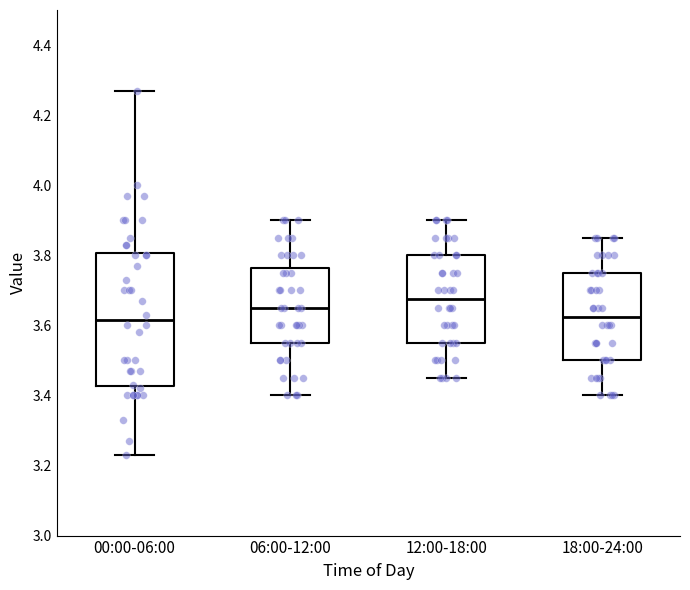

Which box is the tallest, from its lower edge to its upper edge?

00:00-06:00